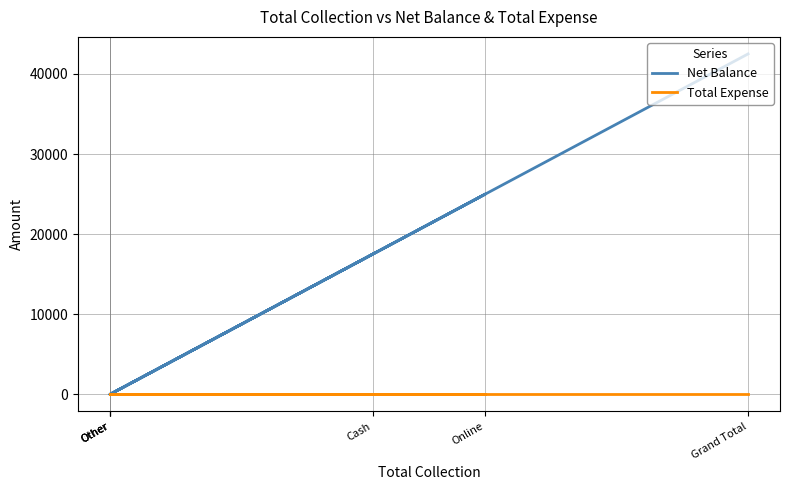

Rank the series by their average value, from lowest to highest.

Total Expense, Net Balance